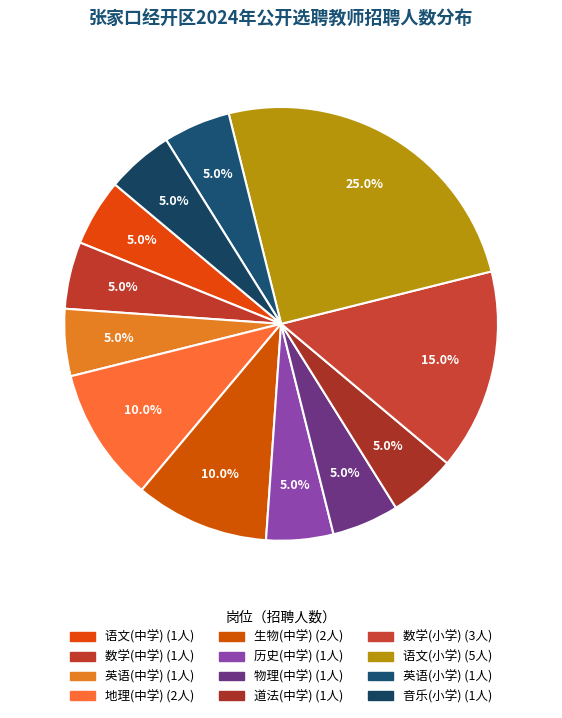

Count the number of slices in the pie.

12